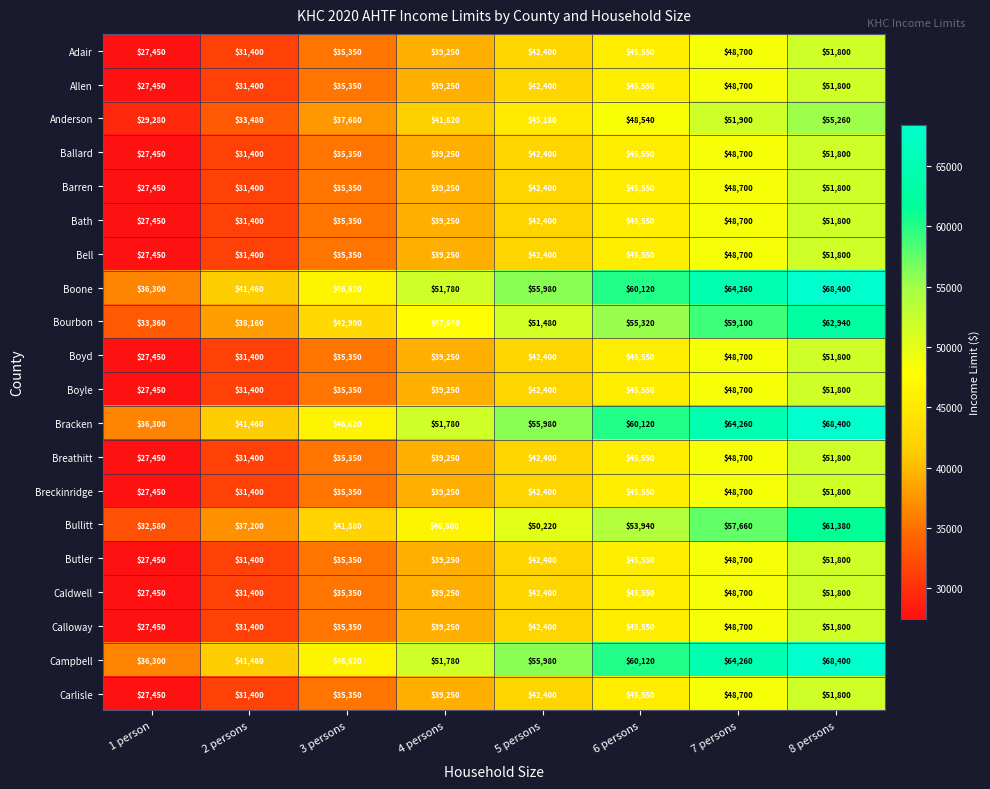

Is the value of Bracken at 6 persons greater than the value of Campbell at 2 persons?

Yes